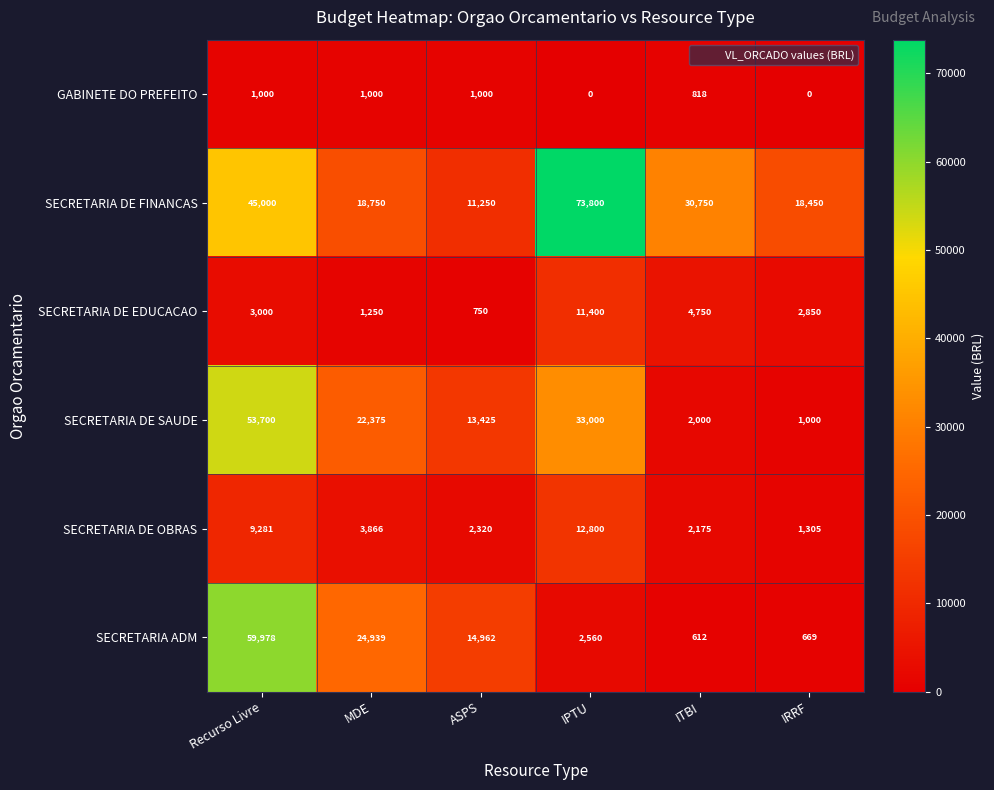

Where does the SECRETARIA DE SAUDE series first go above 22375?

Recurso Livre